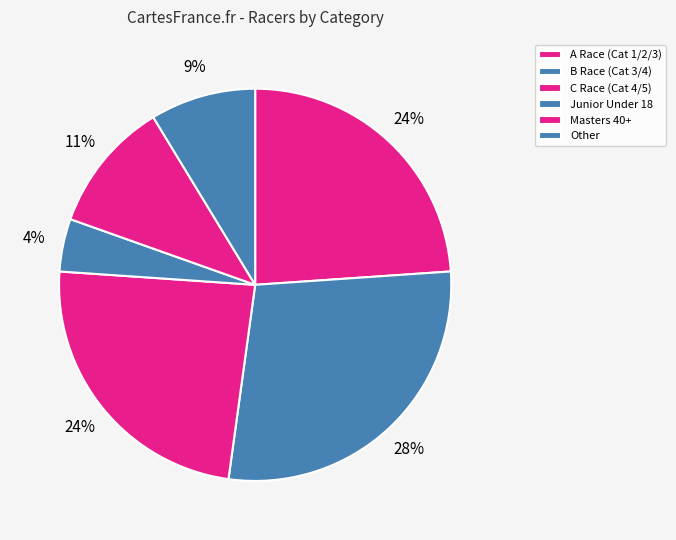

To the nearest percent, what is the difference between the B Race (Cat 3/4) and A Race (Cat 1/2/3) slice percentages?

4%